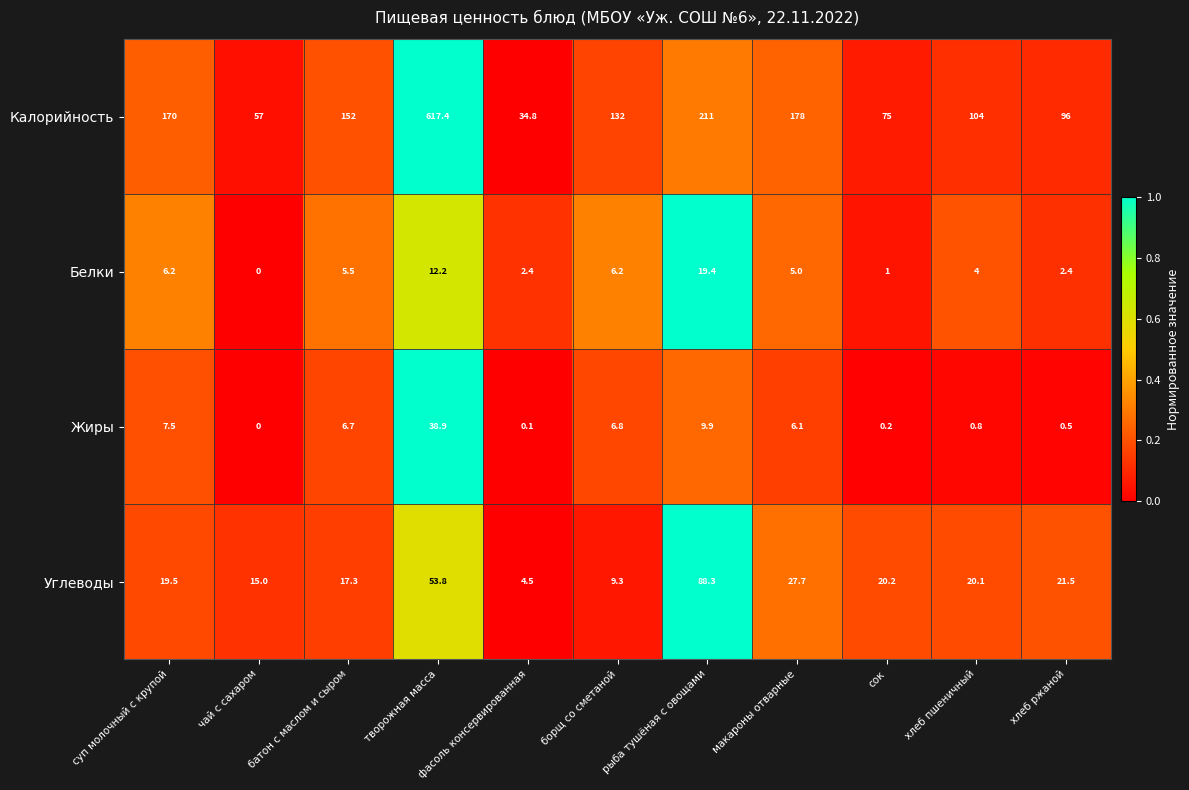

Between батон с маслом и сыром and макароны отварные, which series saw the biggest shift?

Калорийность